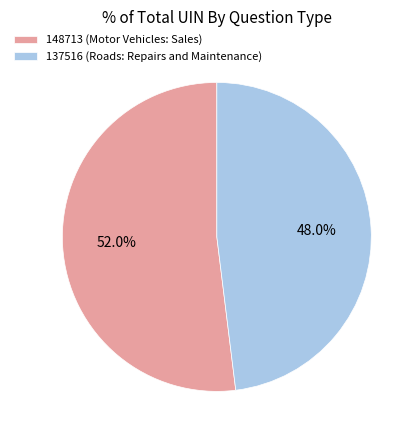

To the nearest percent, what is the average slice percentage?

50%